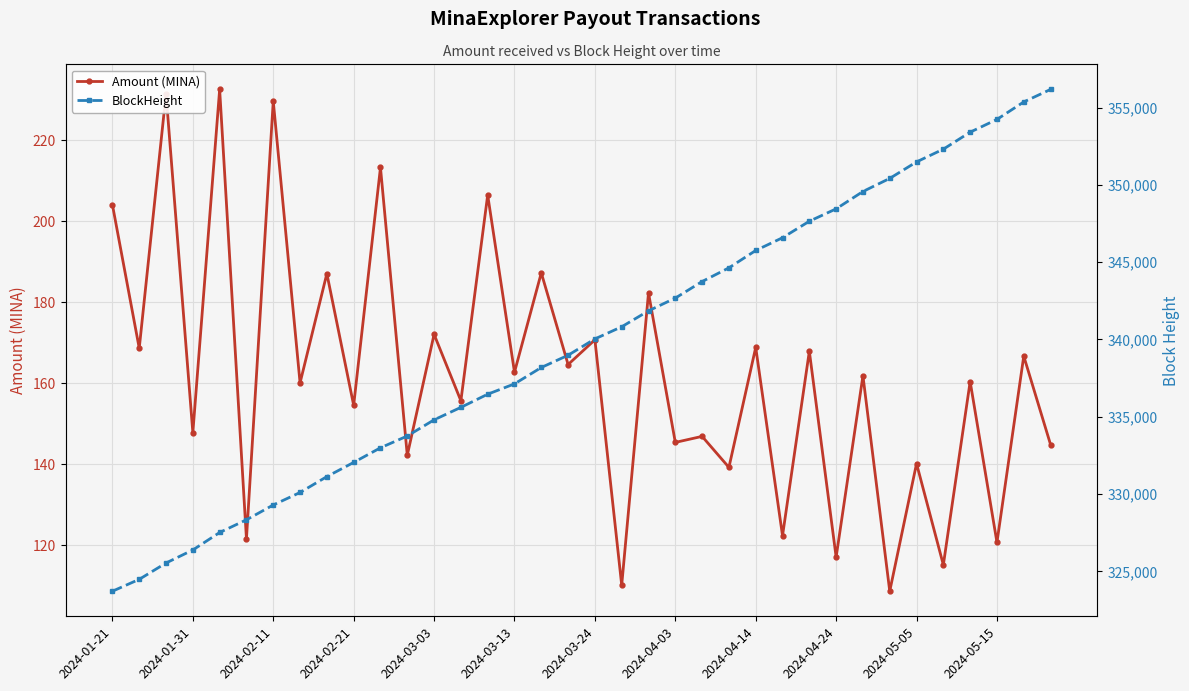

What is the difference between the second highest and minimum values in the BlockHeight series?

31643.0